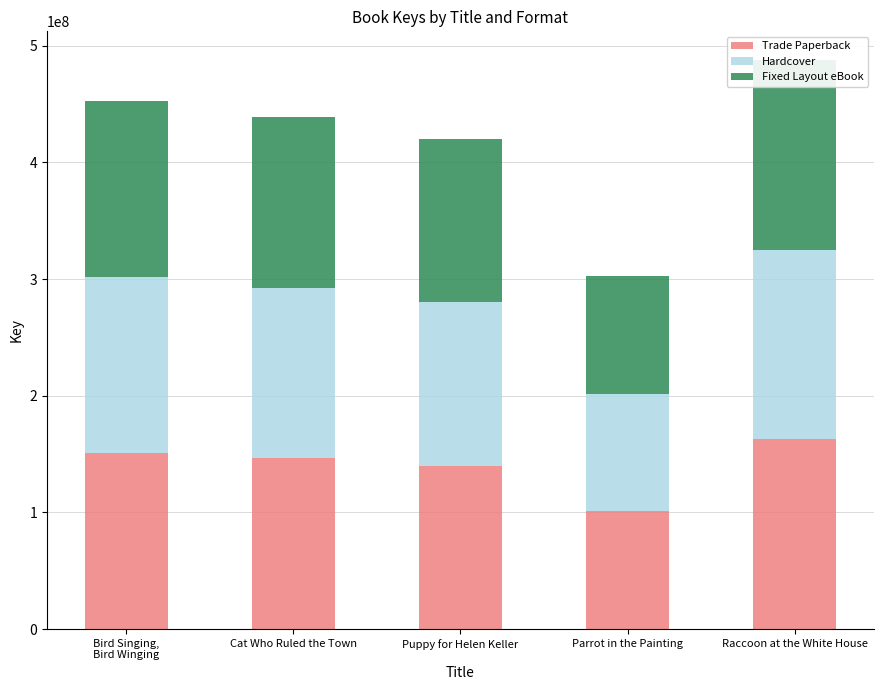

What is the value of the Hardcover bar at the 5th from the left?

162680339